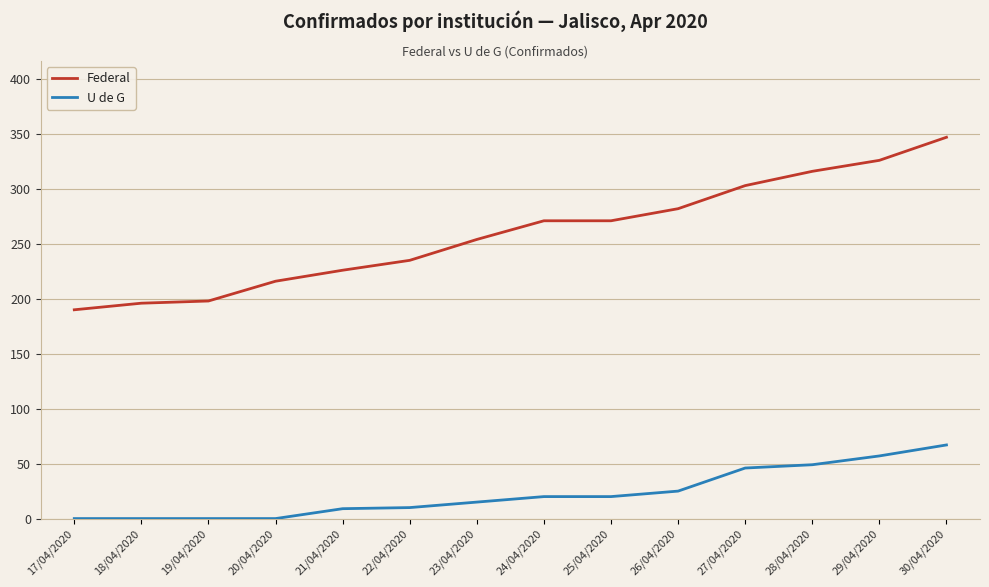

Which series has the largest range (max minus min)?

Federal